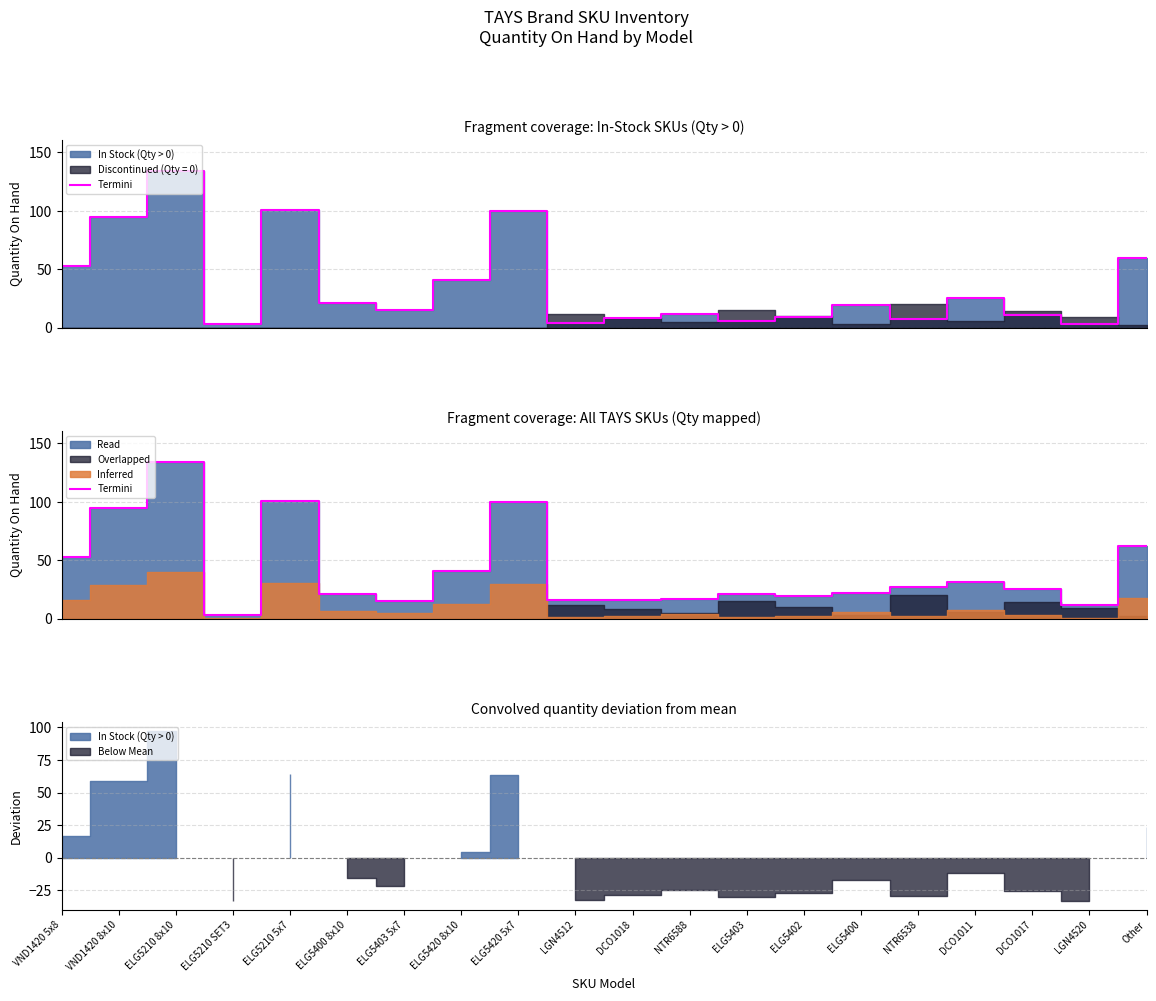

Count the number of categories in the chart.

20